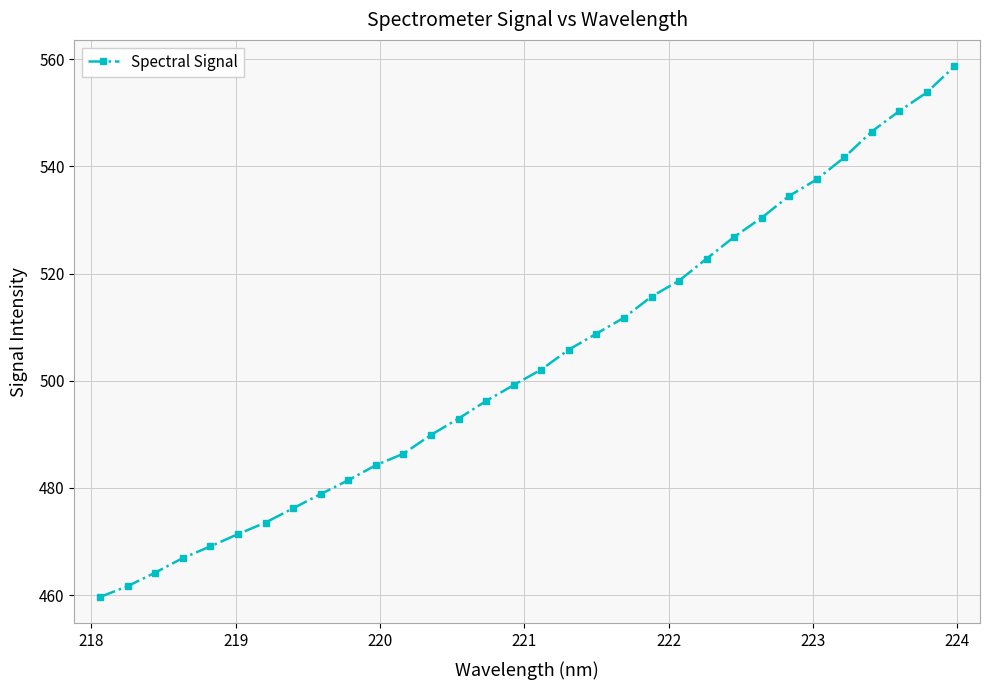

What is the value of the 26th point from the left?

534.5